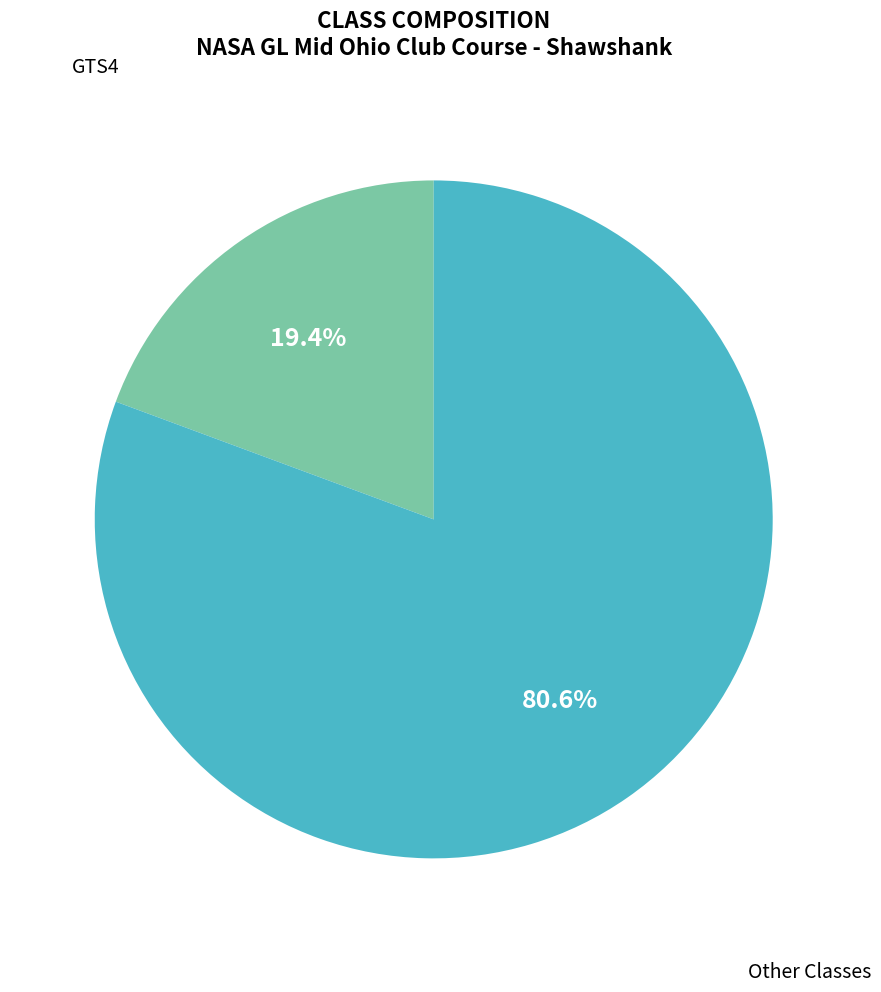

What is the smallest slice in the pie chart?

GTS4